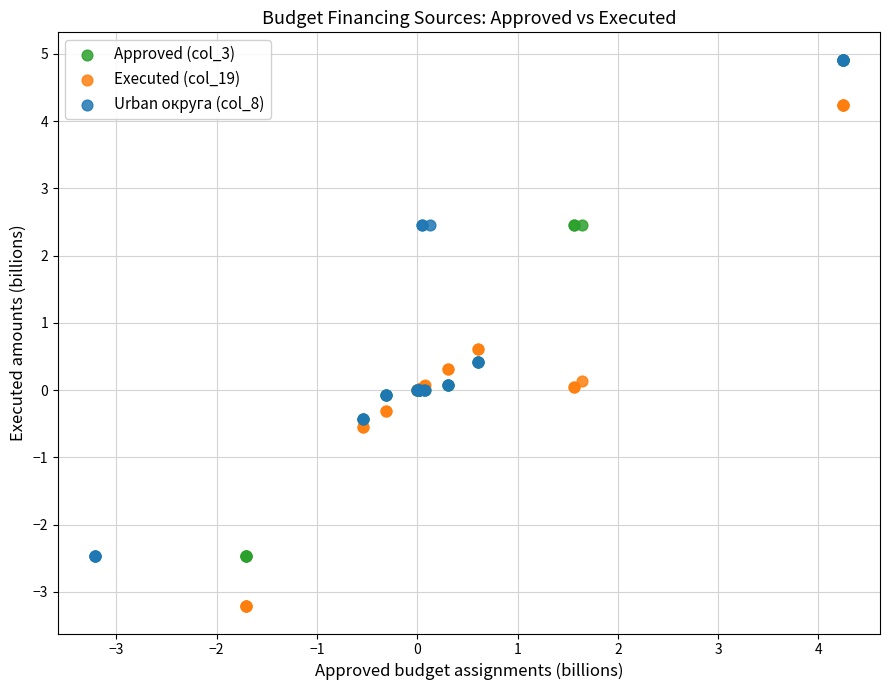

Which series has the largest Y range (max minus min)?

Executed (col_19)